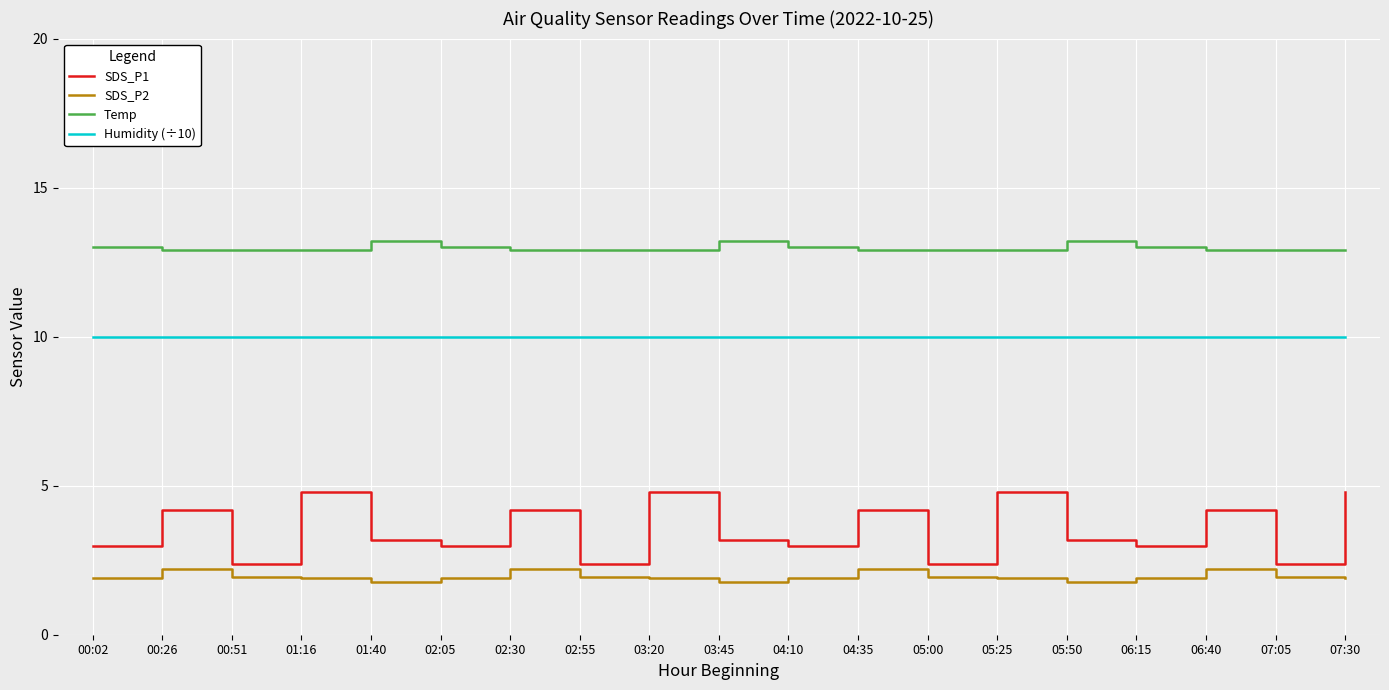

Reading left to right, extract all data points from this chart.

SDS_P1: 00:02=3.0	00:26=4.2	00:51=2.4	01:16=4.8	01:40=3.2	02:05=3.0	02:30=4.2	02:55=2.4	03:20=4.8	03:45=3.2	04:10=3.0	04:35=4.2	05:00=2.4	05:25=4.8	05:50=3.2	06:15=3.0	06:40=4.2	07:05=2.4	07:30=4.8
SDS_P2: 00:02=1.9	00:26=2.2	00:51=1.9	01:16=1.9	01:40=1.8	02:05=1.9	02:30=2.2	02:55=1.9	03:20=1.9	03:45=1.8	04:10=1.9	04:35=2.2	05:00=1.9	05:25=1.9	05:50=1.8	06:15=1.9	06:40=2.2	07:05=1.9	07:30=1.9
Temp: 00:02=13.0	00:26=12.9	00:51=12.9	01:16=12.9	01:40=13.2	02:05=13.0	02:30=12.9	02:55=12.9	03:20=12.9	03:45=13.2	04:10=13.0	04:35=12.9	05:00=12.9	05:25=12.9	05:50=13.2	06:15=13.0	06:40=12.9	07:05=12.9	07:30=12.9
Humidity (÷10): 00:02=10.0	00:26=10.0	00:51=10.0	01:16=10.0	01:40=10.0	02:05=10.0	02:30=10.0	02:55=10.0	03:20=10.0	03:45=10.0	04:10=10.0	04:35=10.0	05:00=10.0	05:25=10.0	05:50=10.0	06:15=10.0	06:40=10.0	07:05=10.0	07:30=10.0